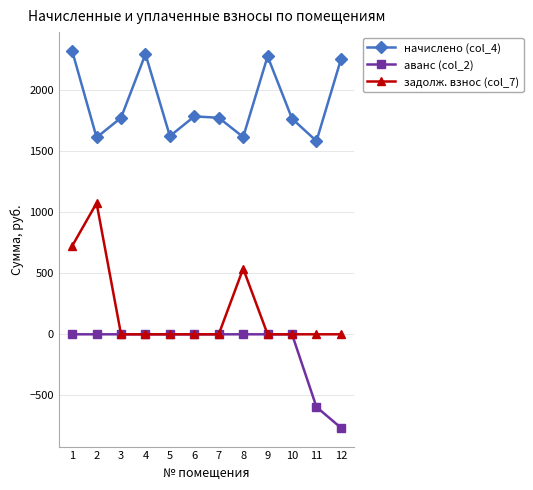

What is the sum of all задолж. взнос (col_7) values?

2332.7